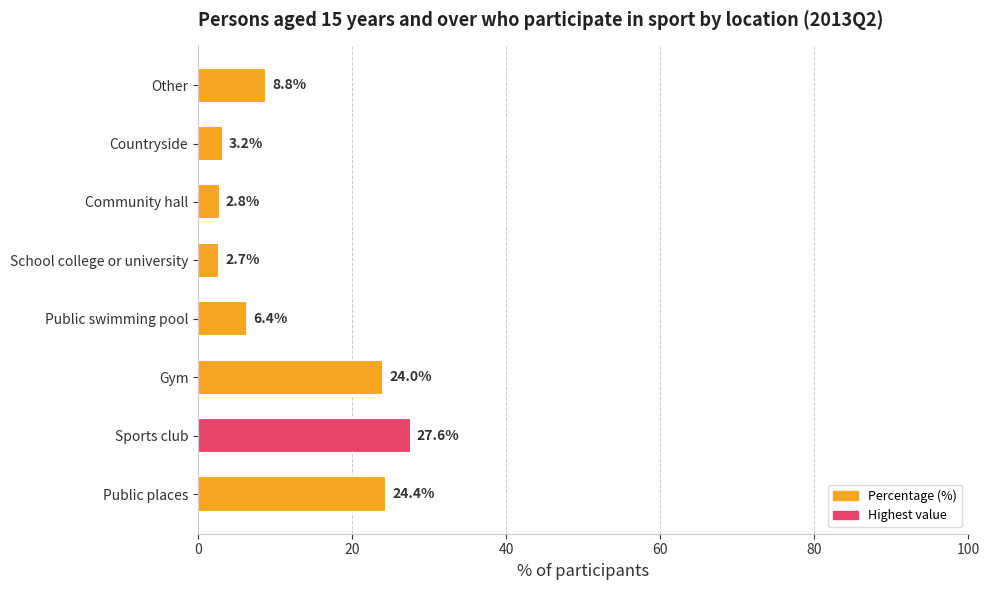

At which label is the value closest to 15?

Other